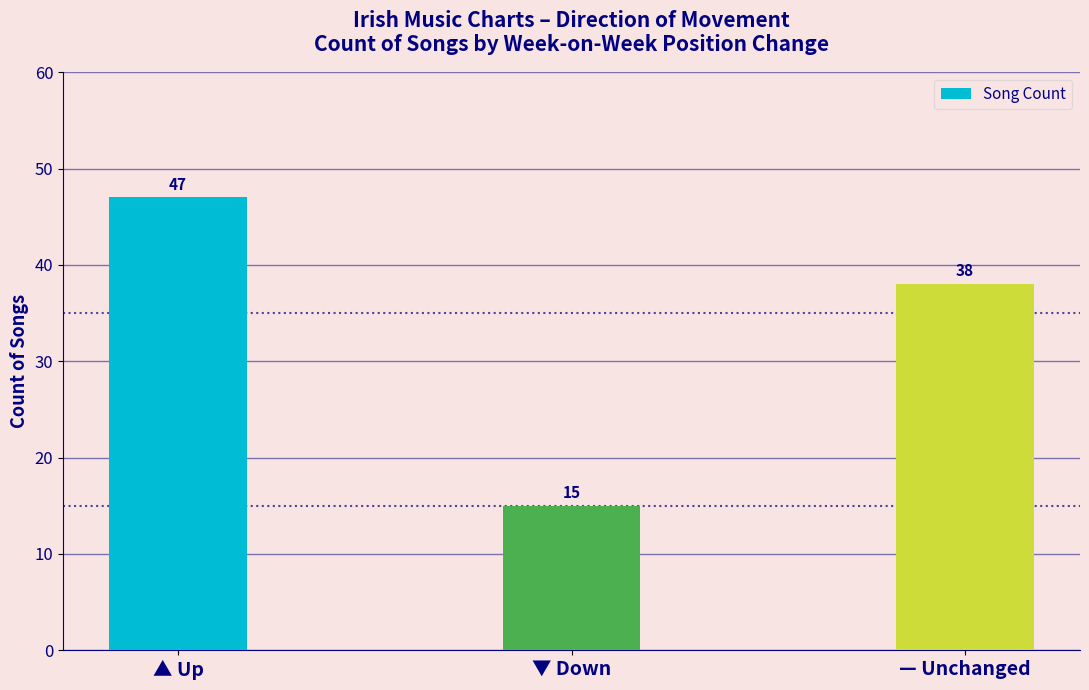

Does the chart contain any negative values?

No